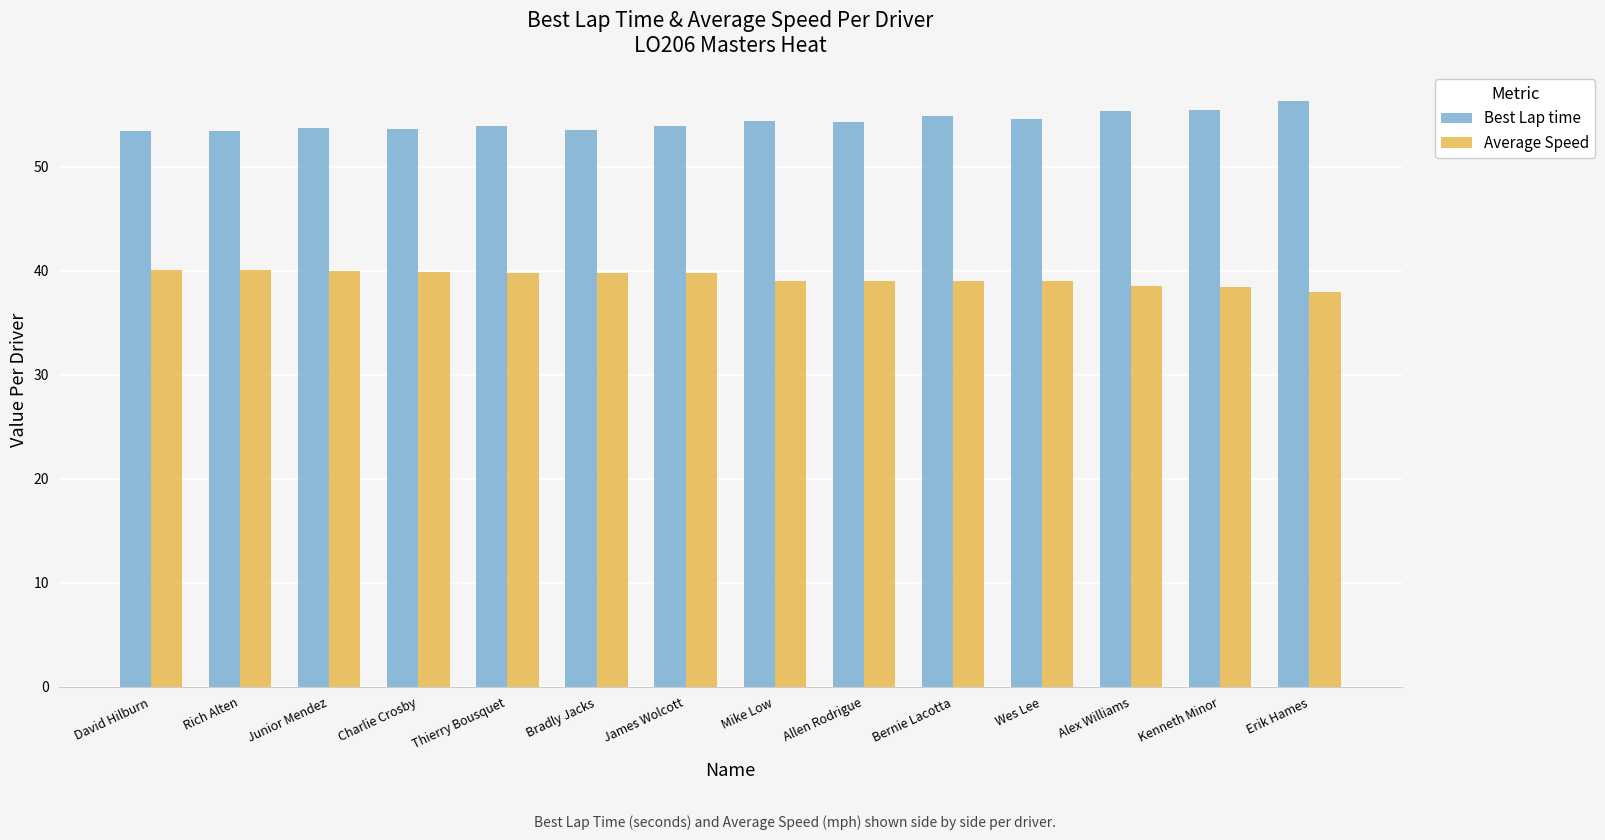

How many groups of bars are there?

14